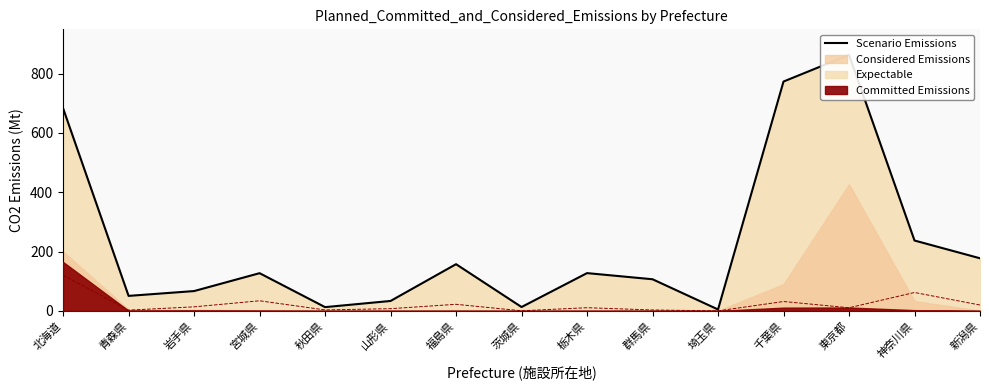

Which label corresponds to the smallest value in the chart?

埼玉県